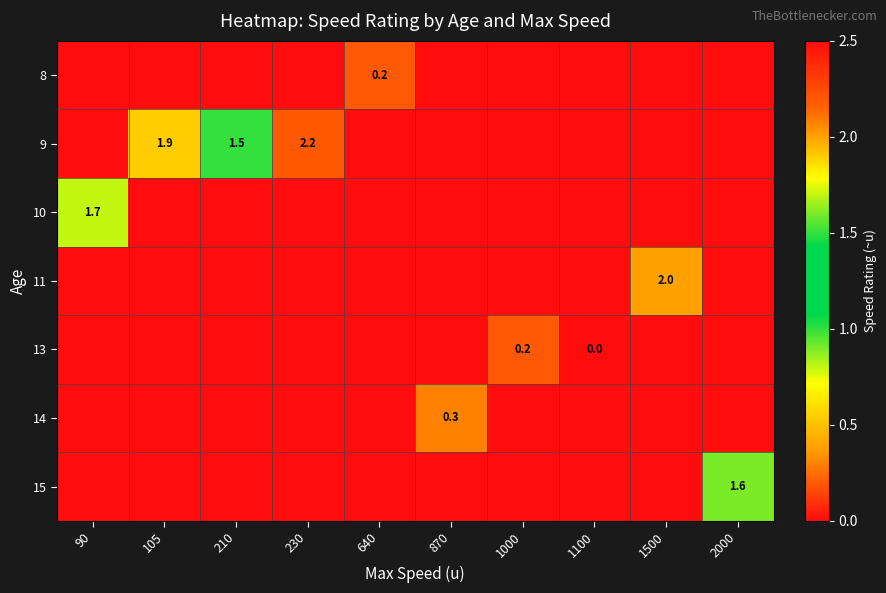

What is the difference between the maximum and second lowest values in the 13 series?

0.2